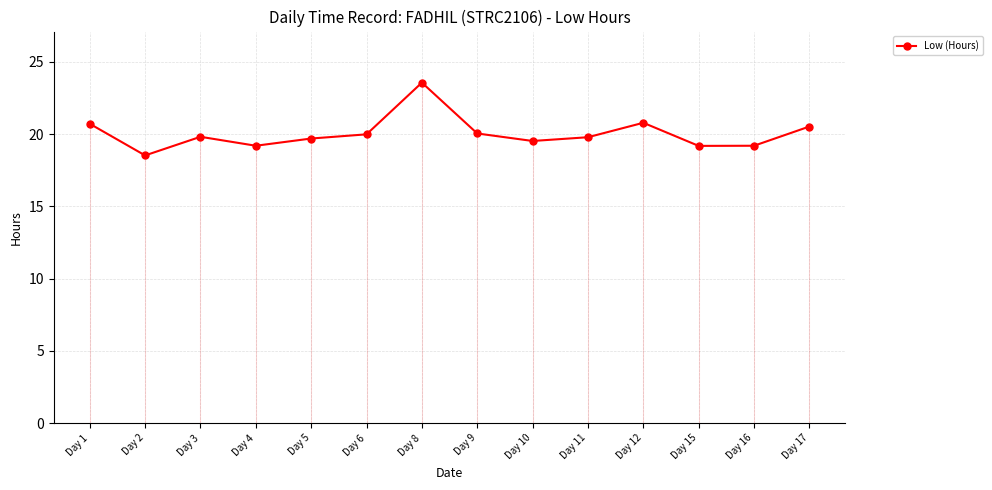

Rank the categories by value from highest to lowest.

Day 8, Day 12, Day 1, Day 17, Day 9, Day 6, Day 3, Day 11, Day 5, Day 10, Day 4, Day 16, Day 15, Day 2